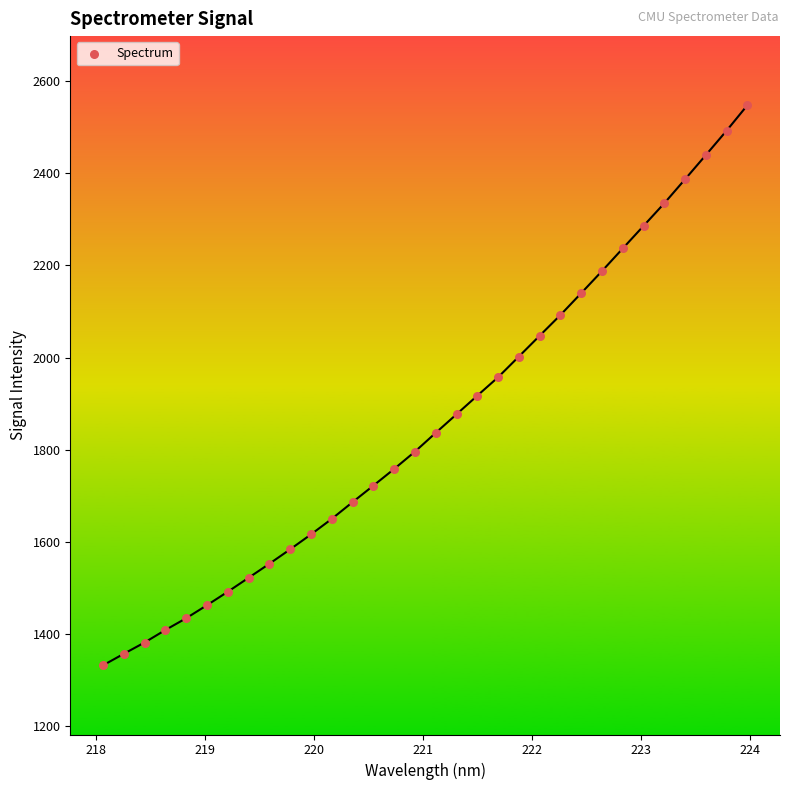

What is the range of X values (max minus min)?

5.9